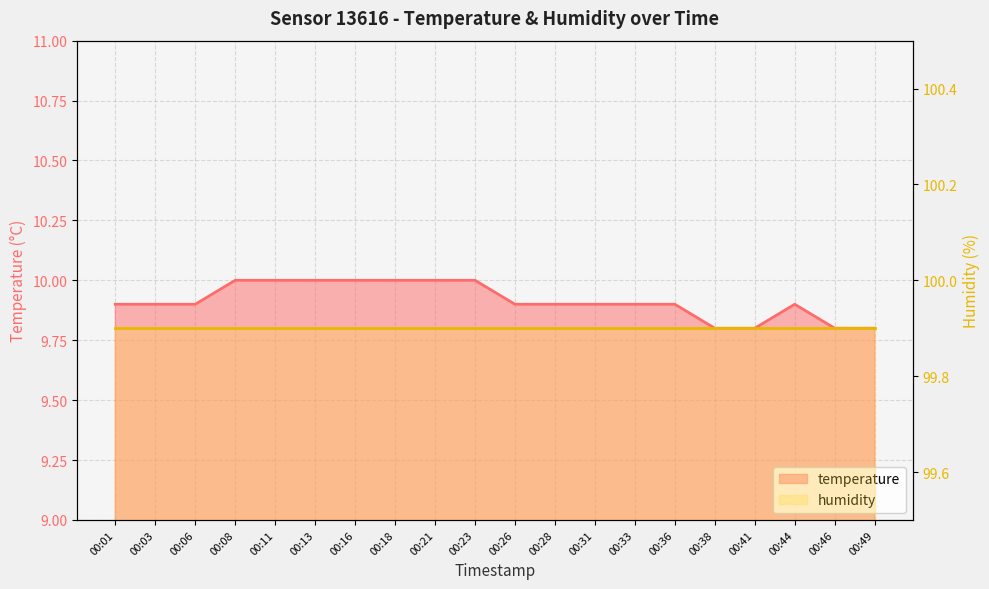

Between 00:03 and 00:26, which is larger?

00:03